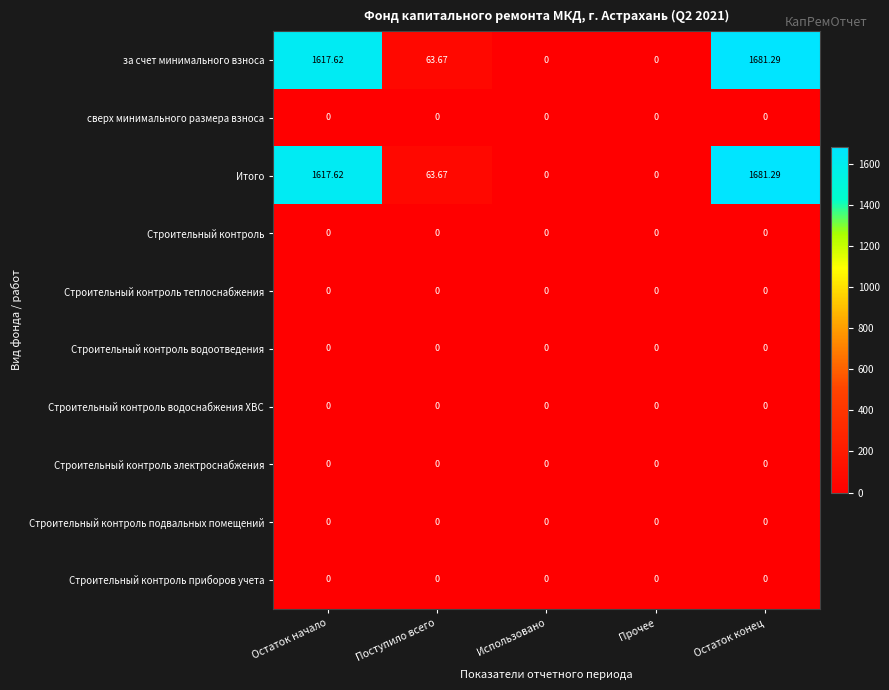

At which category does the chart reach its peak across all series?

Остаток конец